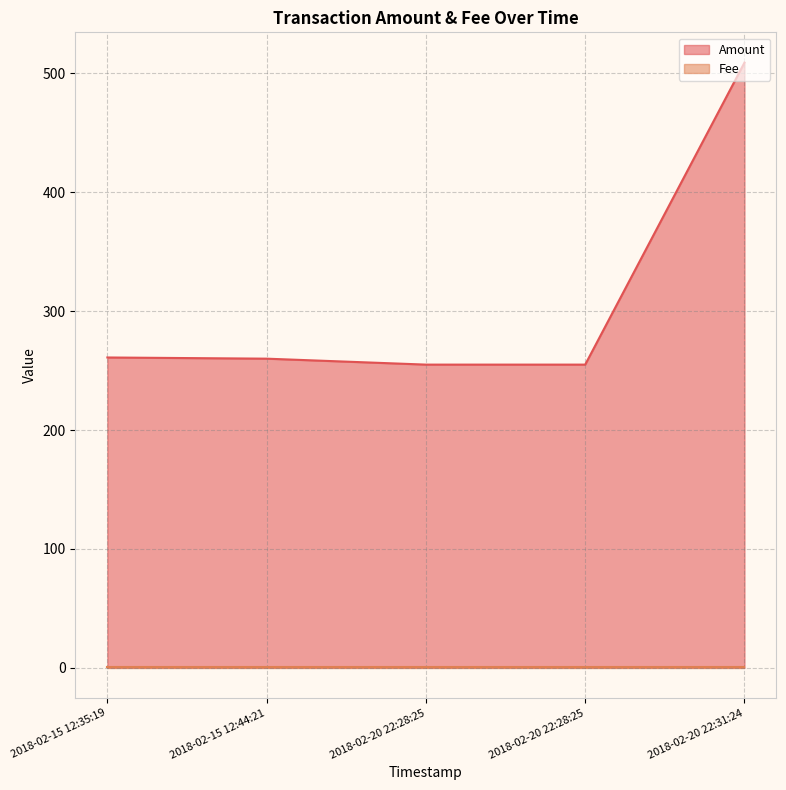

What is the value of the Amount point at the 3rd from the left?

255